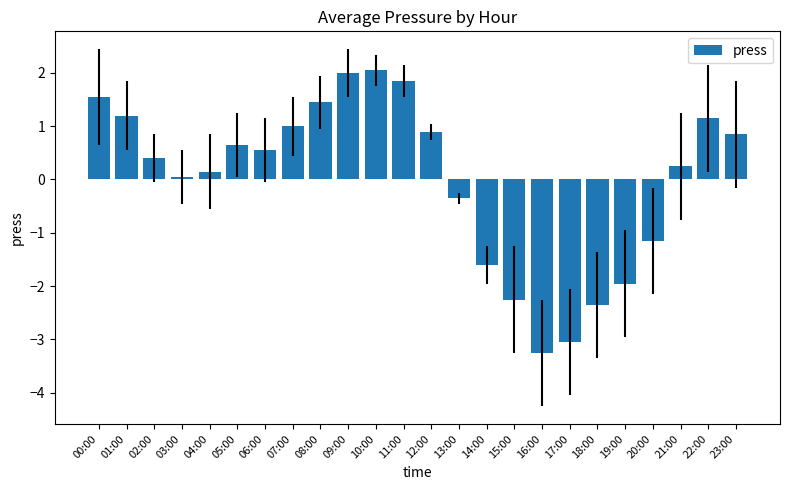

What is the value of the 17th bar from the left?

-3.3